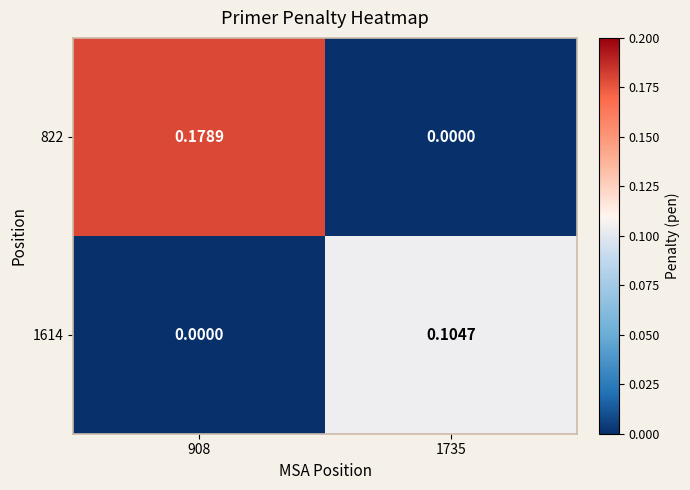

Is the value of 822 at 908 greater than the value of 1614 at 908?

Yes